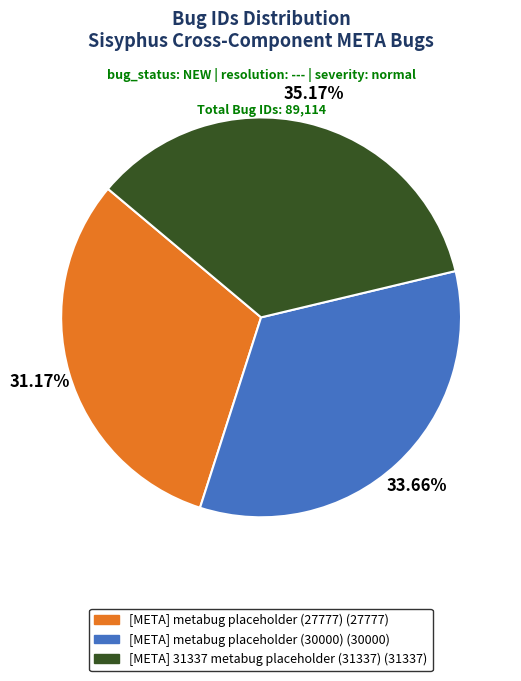

What percentage do [META] 31337 metabug placeholder (31337) and [META] metabug placeholder (27777) together represent?

66.3%